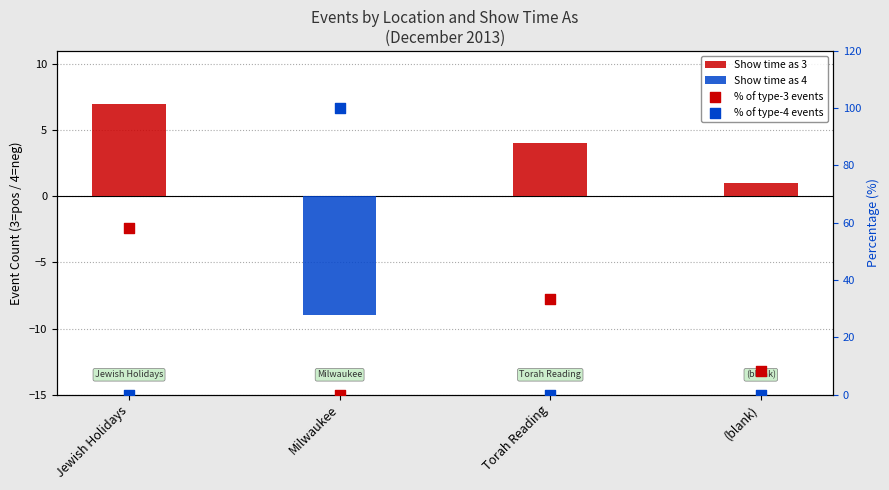

What is the total value across all series at Jewish Holidays?

65.3